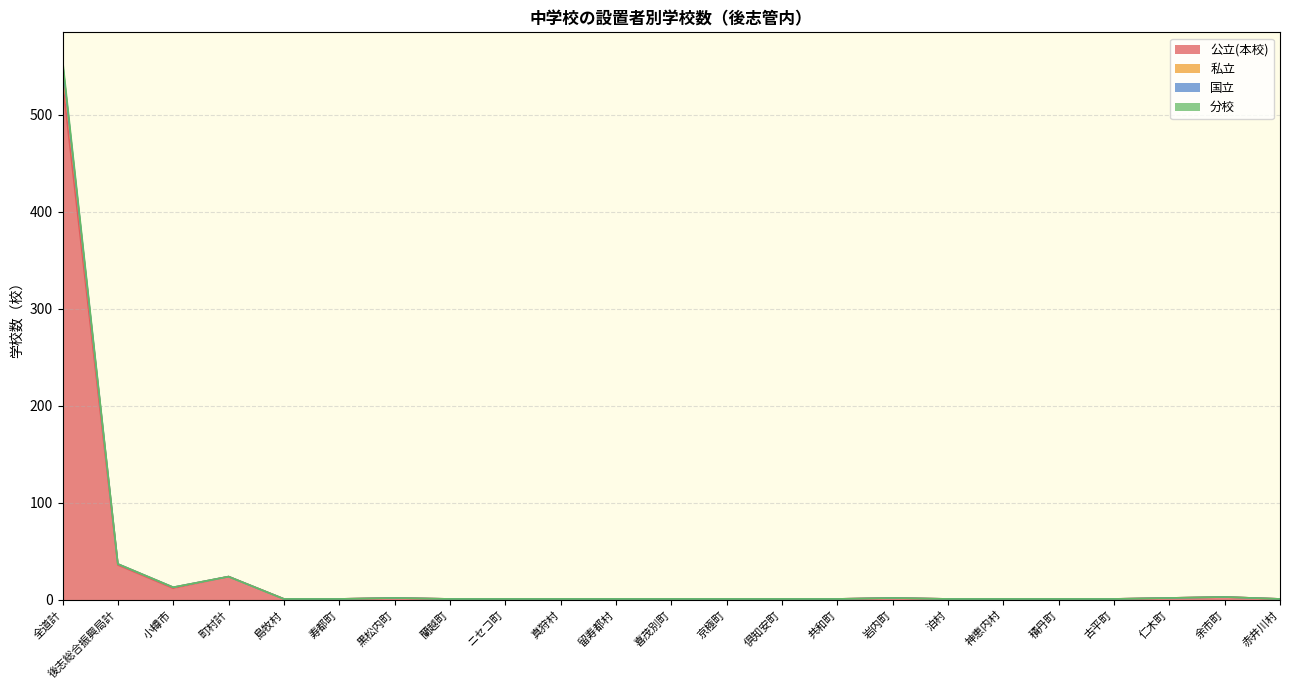

Reading left to right, list all the values displayed in this chart.

公立(本校): 全道計=534	後志総合振興局計=36	小樽市=12	町村計=24	島牧村=1	寿都町=1	黒松内町=2	蘭越町=1	ニセコ町=1	真狩村=1	留寿都村=1	喜茂別町=1	京極町=1	倶知安町=1	共和町=1	岩内町=2	泊村=1	神恵内村=1	積丹町=1	古平町=1	仁木町=2	余市町=3	赤井川村=1
私立: 全道計=557	後志総合振興局計=37	小樽市=13	町村計=24	島牧村=1	寿都町=1	黒松内町=2	蘭越町=1	ニセコ町=1	真狩村=1	留寿都村=1	喜茂別町=1	京極町=1	倶知安町=1	共和町=1	岩内町=2	泊村=1	神恵内村=1	積丹町=1	古平町=1	仁木町=2	余市町=3	赤井川村=1
国立: 全道計=553	後志総合振興局計=37	小樽市=13	町村計=24	島牧村=1	寿都町=1	黒松内町=2	蘭越町=1	ニセコ町=1	真狩村=1	留寿都村=1	喜茂別町=1	京極町=1	倶知安町=1	共和町=1	岩内町=2	泊村=1	神恵内村=1	積丹町=1	古平町=1	仁木町=2	余市町=3	赤井川村=1
分校: 全道計=550	後志総合振興局計=37	小樽市=13	町村計=24	島牧村=1	寿都町=1	黒松内町=2	蘭越町=1	ニセコ町=1	真狩村=1	留寿都村=1	喜茂別町=1	京極町=1	倶知安町=1	共和町=1	岩内町=2	泊村=1	神恵内村=1	積丹町=1	古平町=1	仁木町=2	余市町=3	赤井川村=1